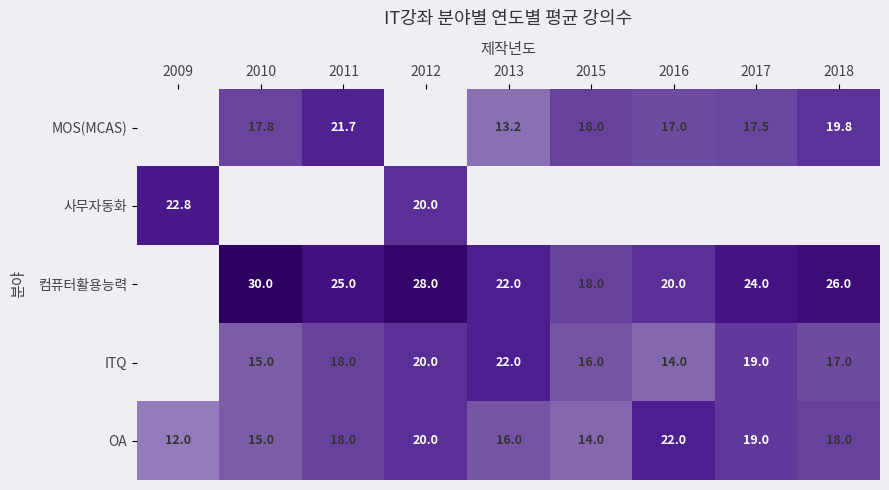

What is the difference between the maximum and minimum values in the OA series?

10.0